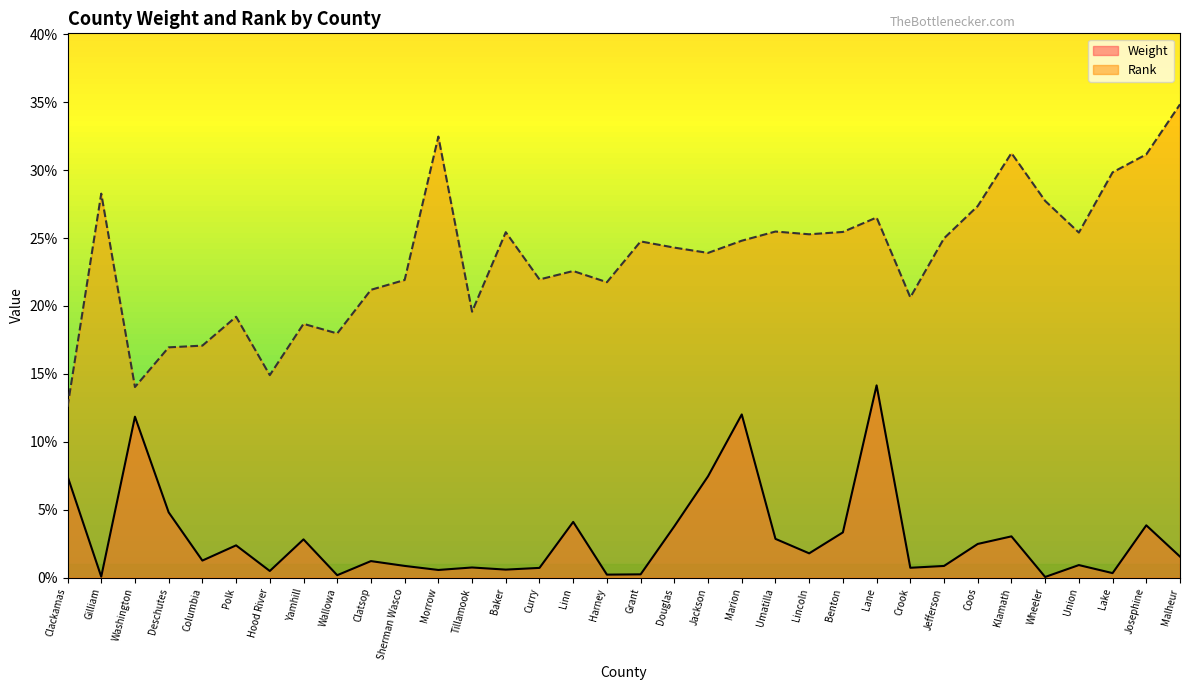

How many interior local peaks does the Rank series have?

10